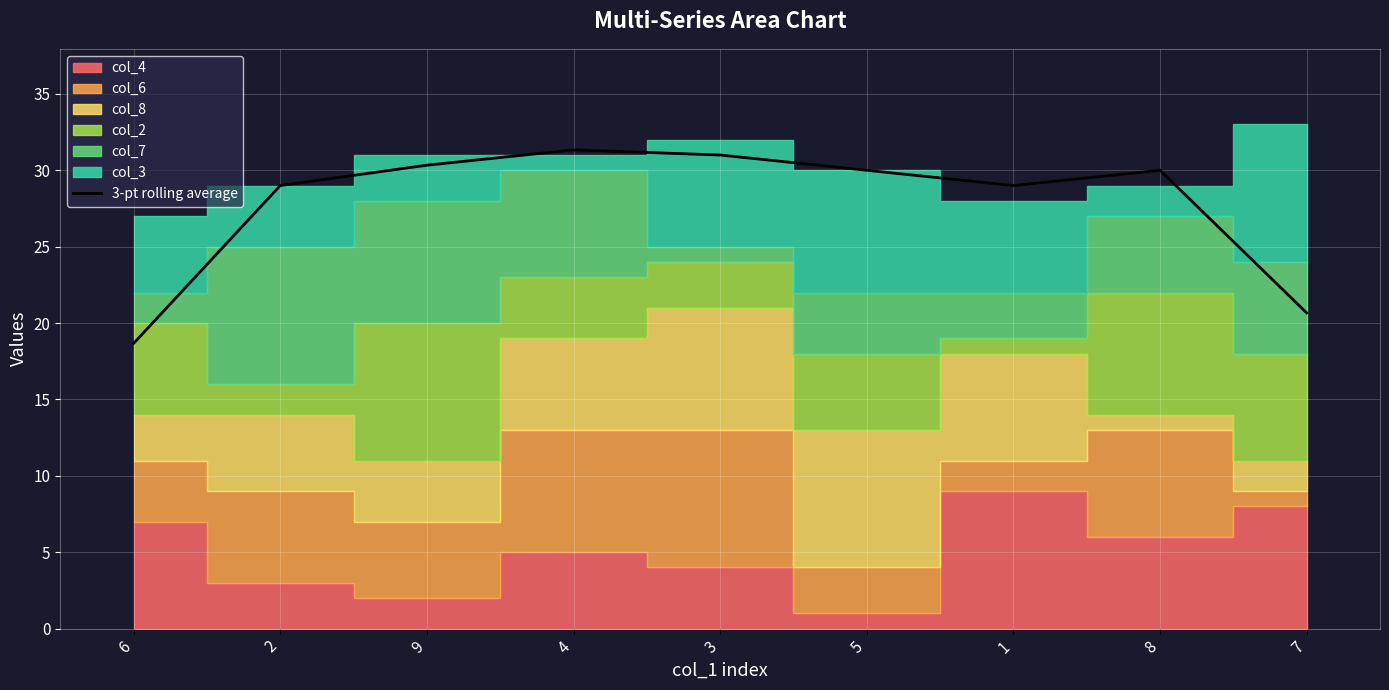

What is the ratio of the value at 3 to the value at 1?

1.1